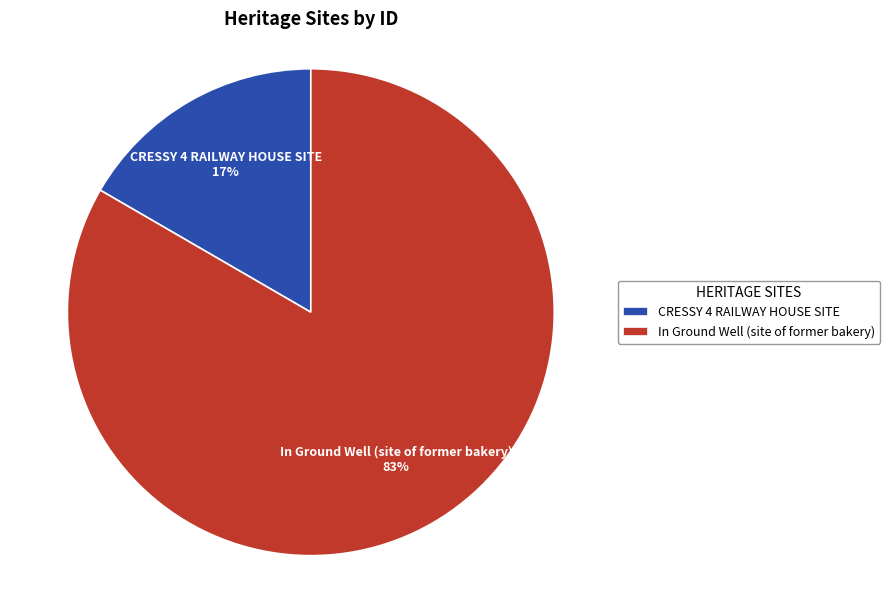

Which slice is the largest?

In Ground Well (site of former bakery)